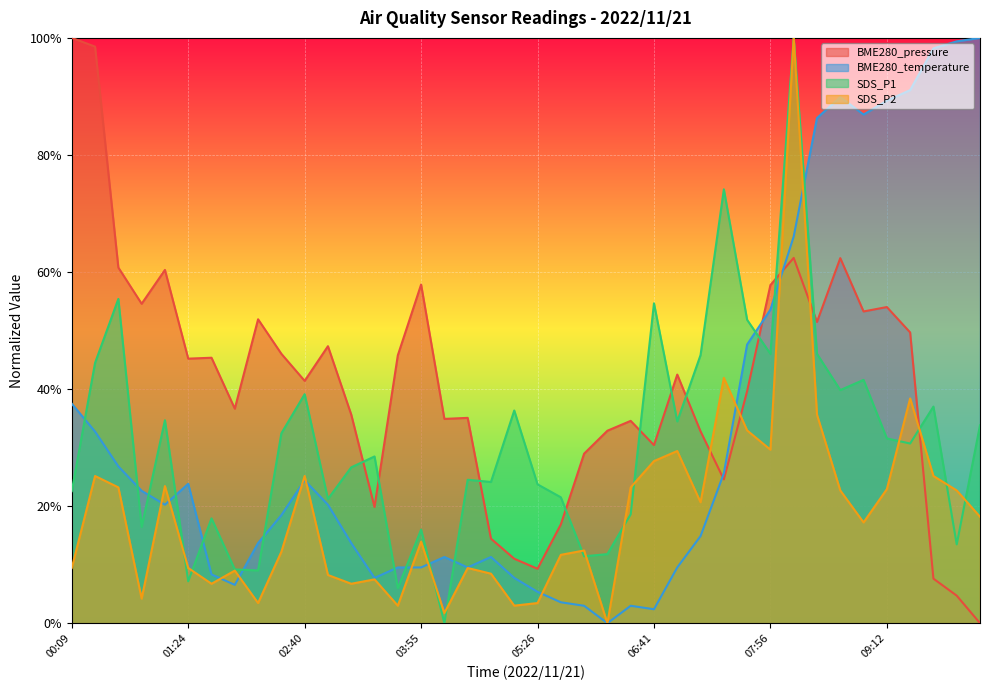

Between 10:13 and 08:26, which is larger?

08:26